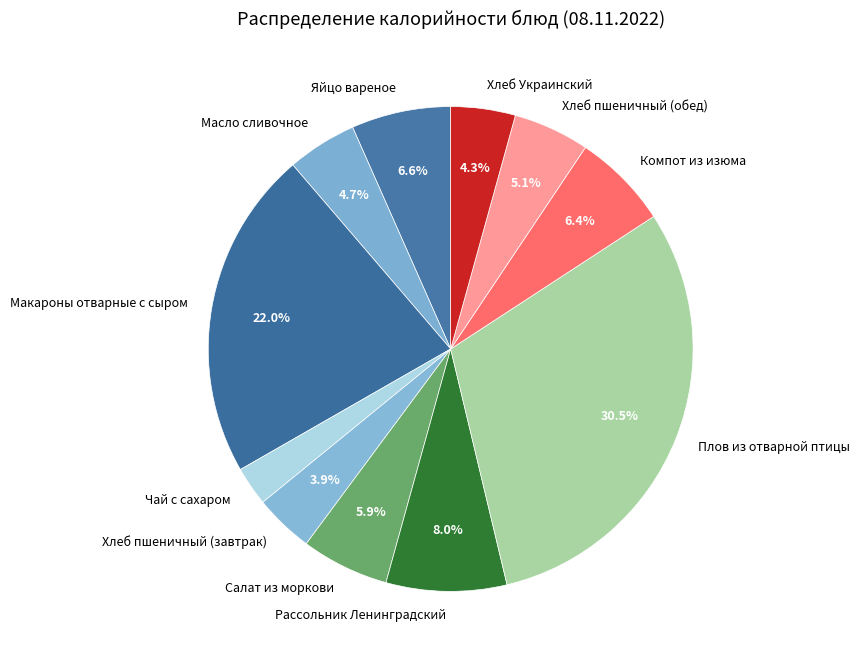

What percentage do Плов из отварной птицы and Хлеб Украинский together represent?

34.8%